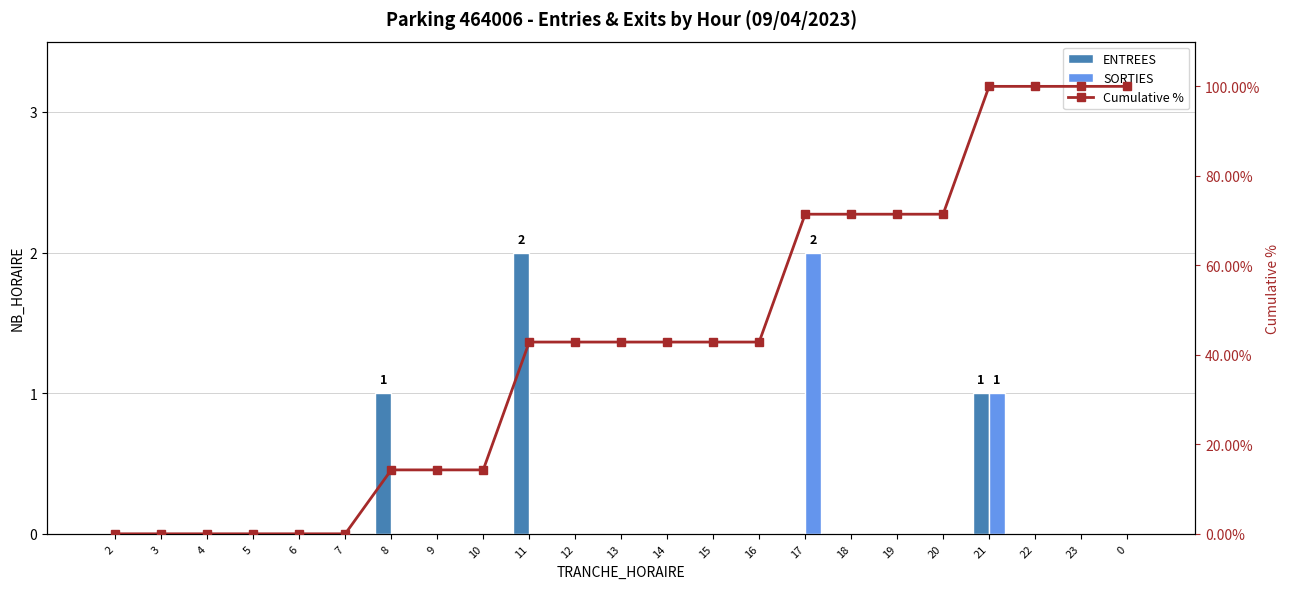

Which series has the largest total across all categories?

Cumulative %